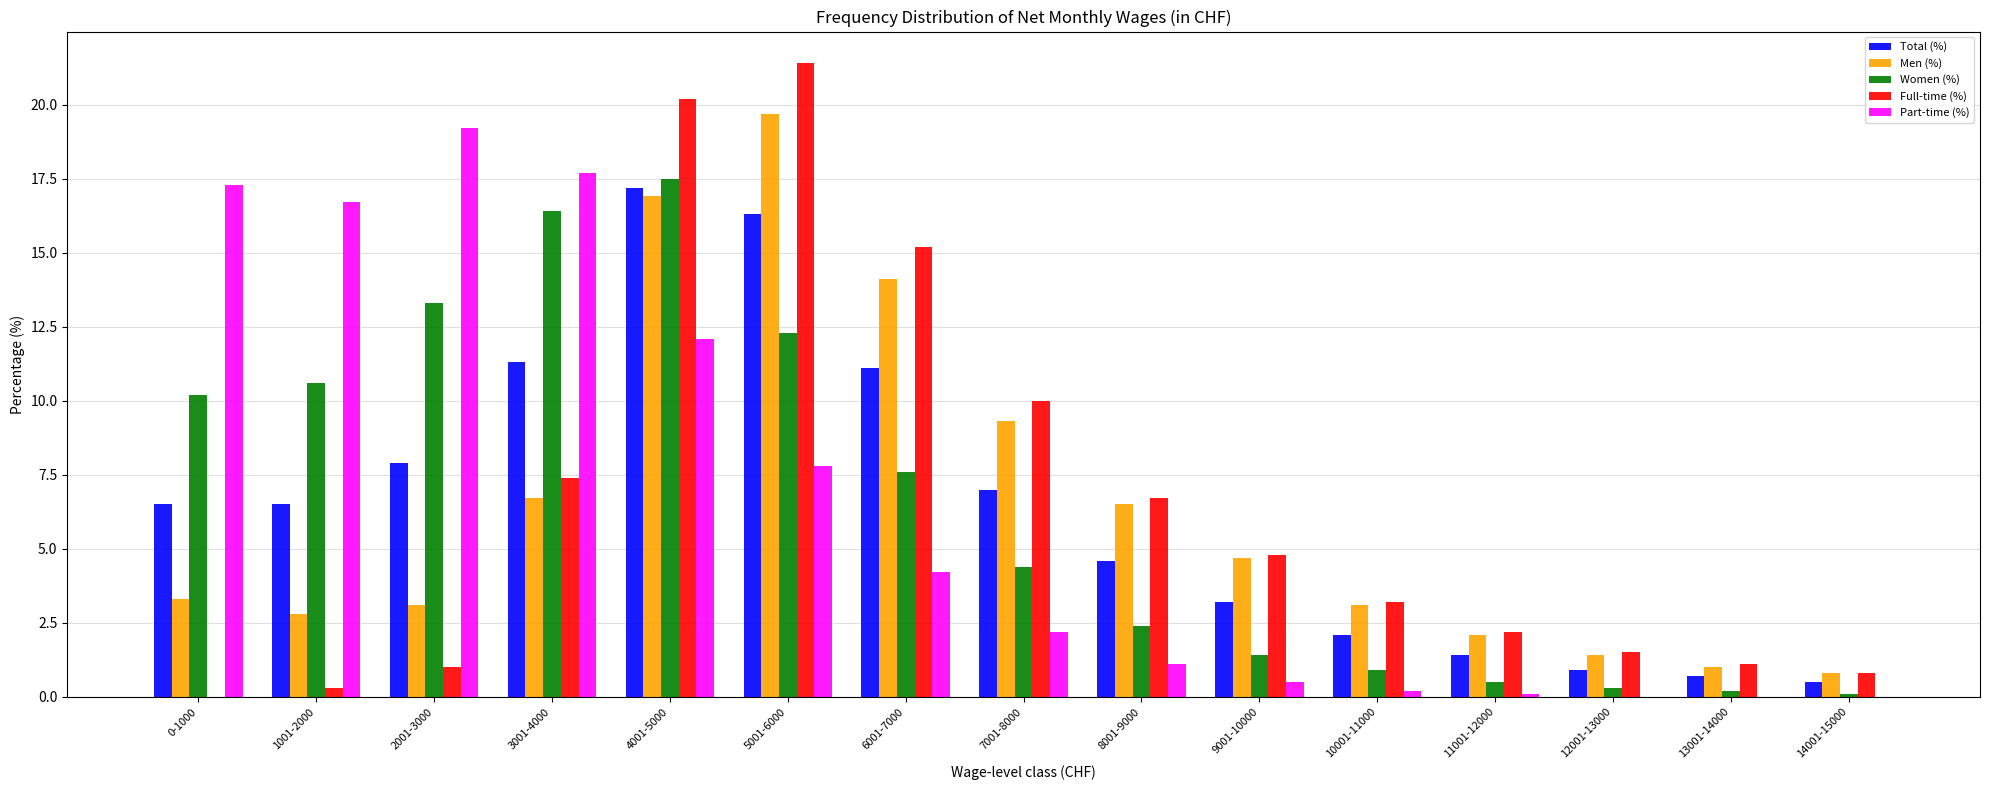

What is the sum of the Total (%) values at 2001-3000 and 5001-6000?

24.2